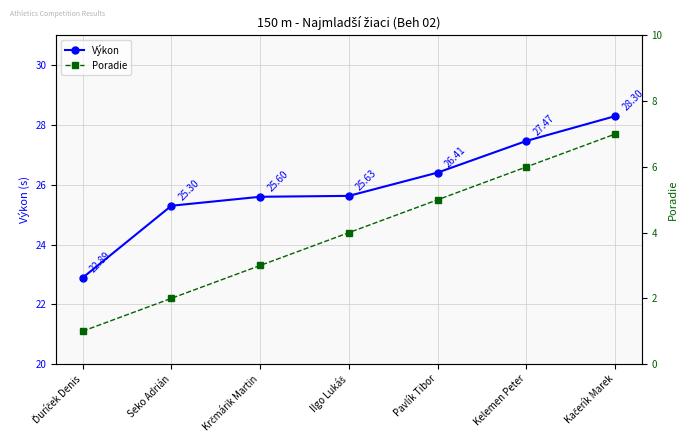

Which category has the lowest value in the Poradie series?

Ďuríček Denis